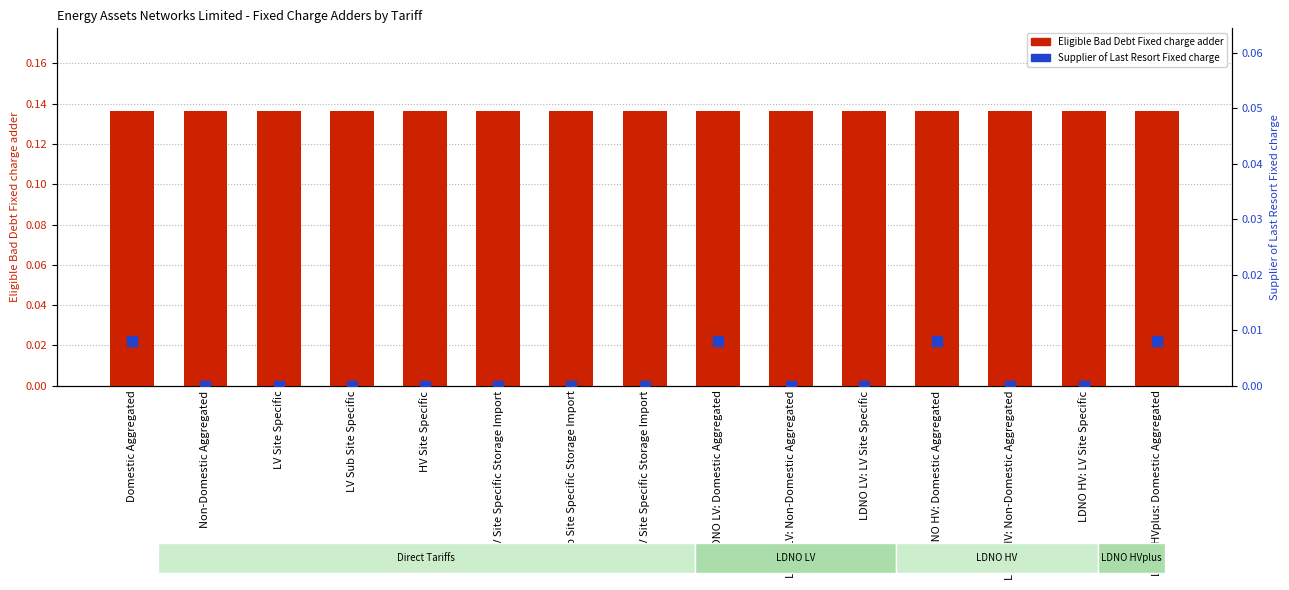

Is the value of Supplier of Last Resort Fixed charge at LDNO LV: Domestic Aggregated greater than the value of Eligible Bad Debt Fixed charge adder at LV Site Specific?

No